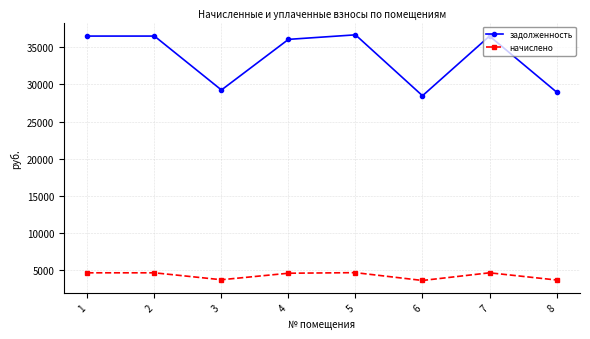

Does the chart display data point markers on the line(s)?

Yes